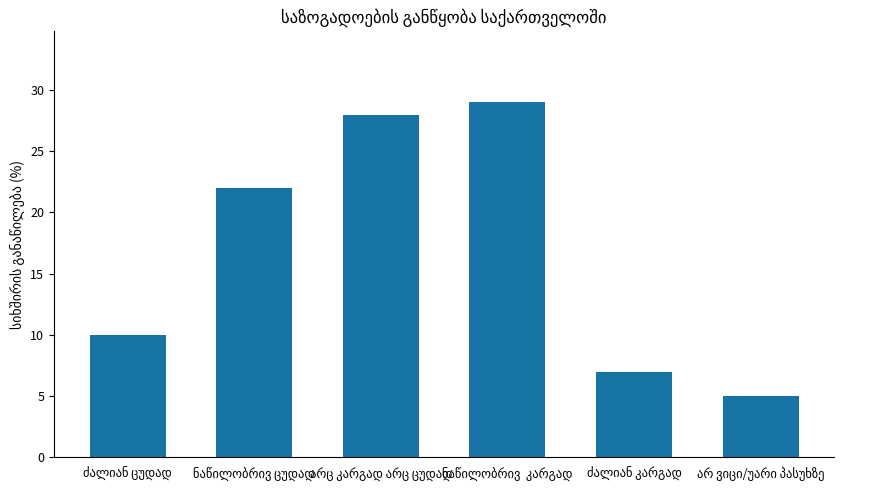

What is the smallest value displayed?

5